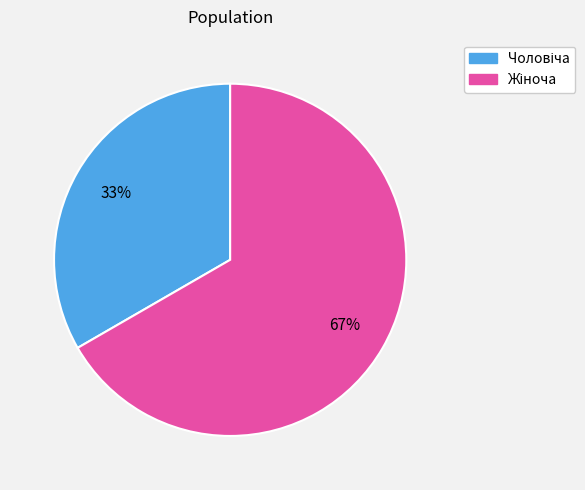

Is there a majority slice in this chart?

Yes